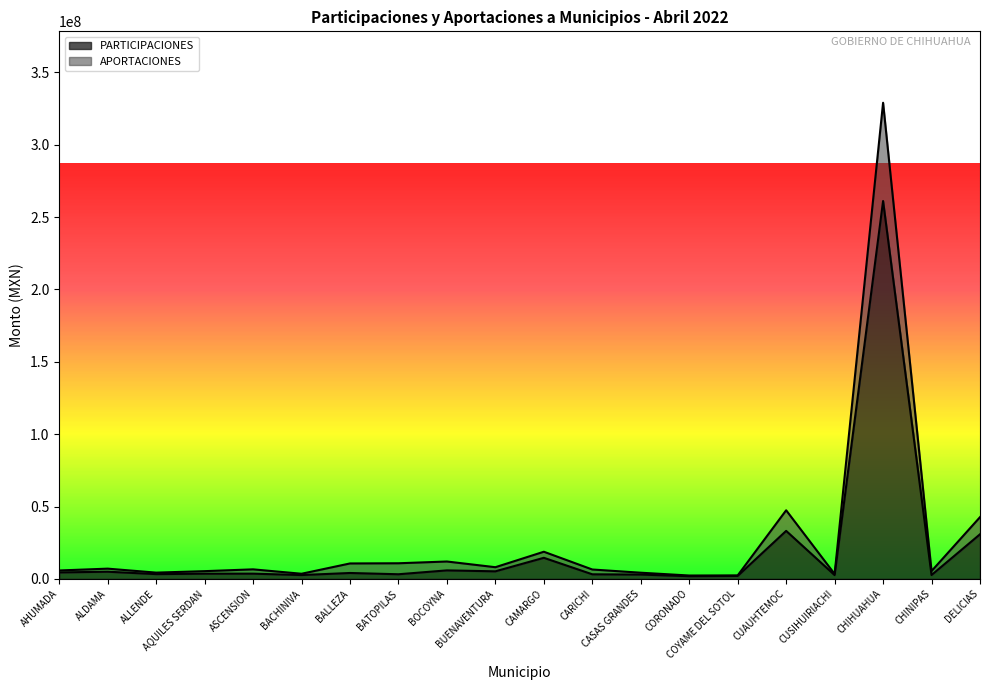

What value does the PARTICIPACIONES series have at BUENAVENTURA?

5206881.7